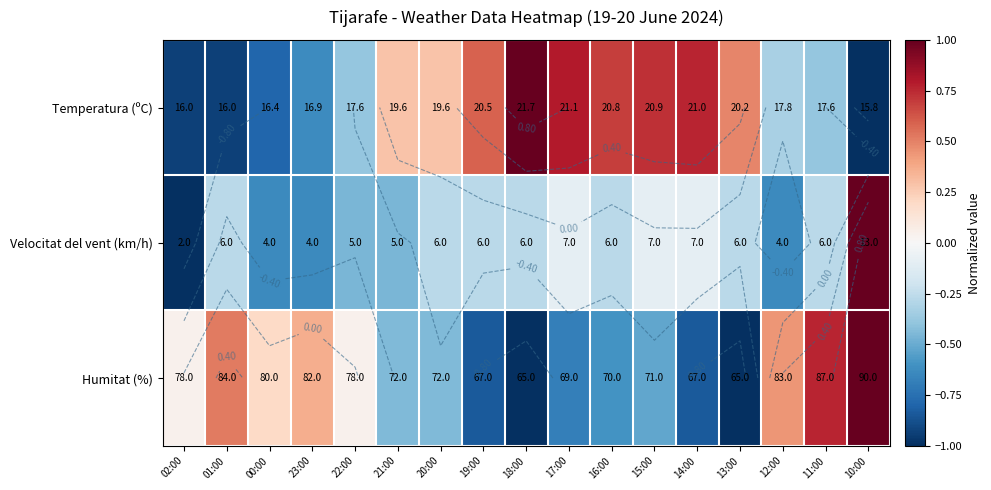

At which label does Velocitat del vent (km/h) reach its minimum?

02:00